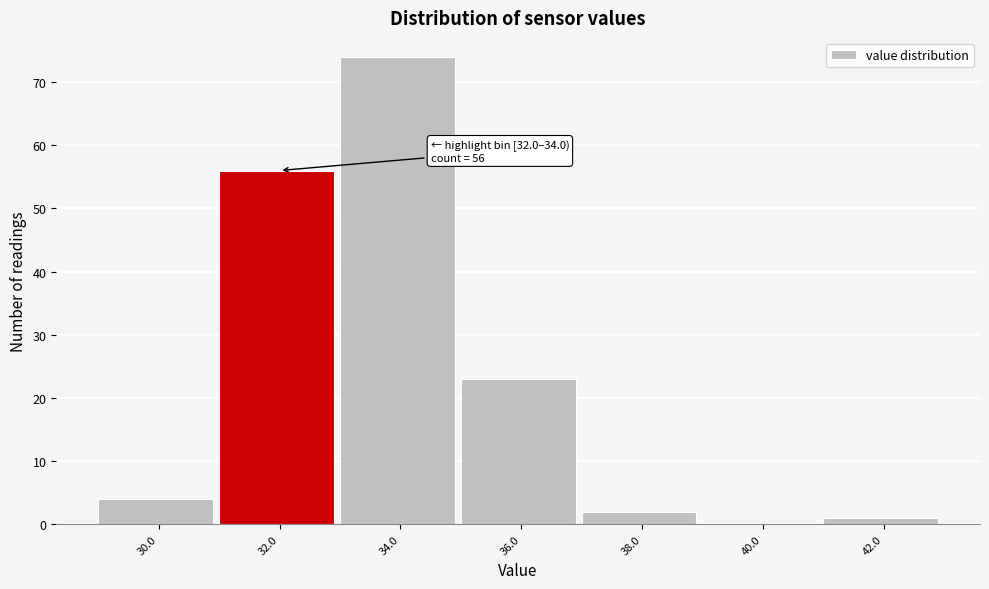

Reading left to right, what are all the values shown in this chart?

30.0=4	32.0=56	34.0=74	36.0=23	38.0=2	40.0=0	42.0=1